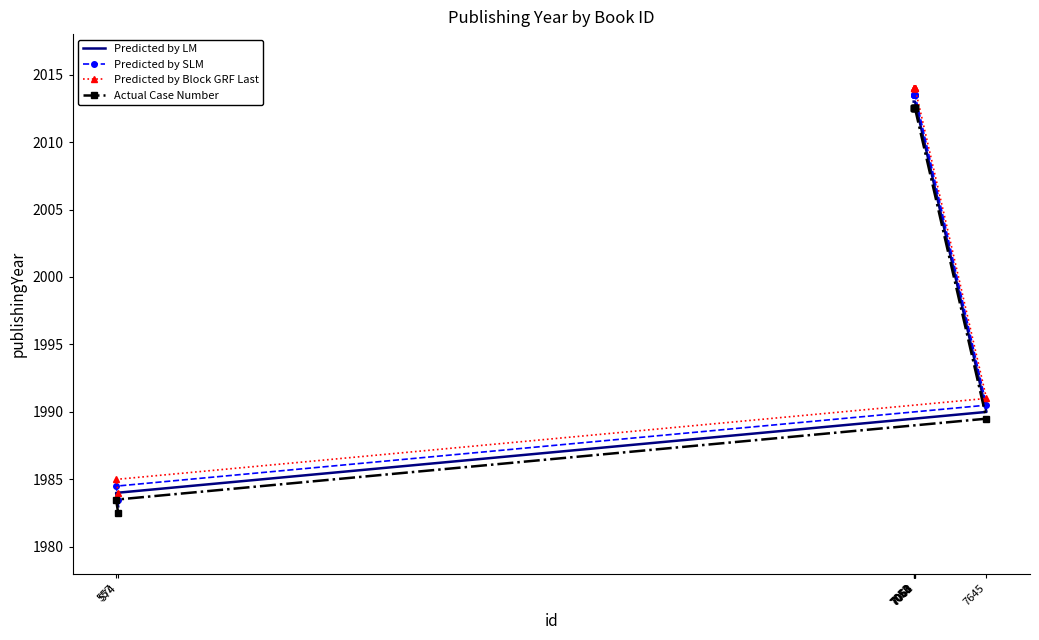

True or false: Predicted by SLM and Predicted by Block GRF Last cross at least once.

False